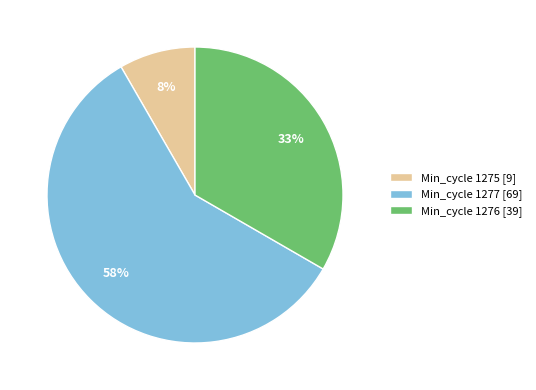

What is the smallest slice in the pie chart?

Min_cycle 1275 [9]